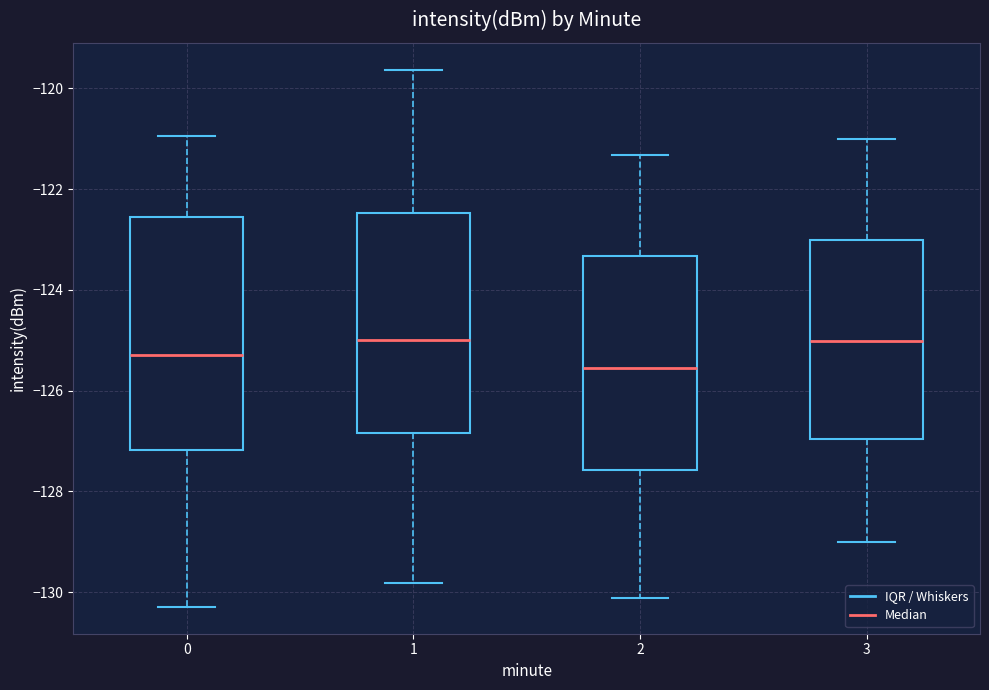

Reading left to right, read every box against the y-axis: the position of its median line, the range the box covers, and the ends of its whiskers. The values are not printed on the chart, so give them approximately, as read against the axis.

0: median -125.4, box -127.2 to -122.6, whiskers -130.2 to -121.0
1: median -125.0, box -126.8 to -122.4, whiskers -129.8 to -119.6
2: median -125.6, box -127.6 to -123.4, whiskers -130.2 to -121.4
3: median -125.0, box -127.0 to -123.0, whiskers -129.0 to -121.0